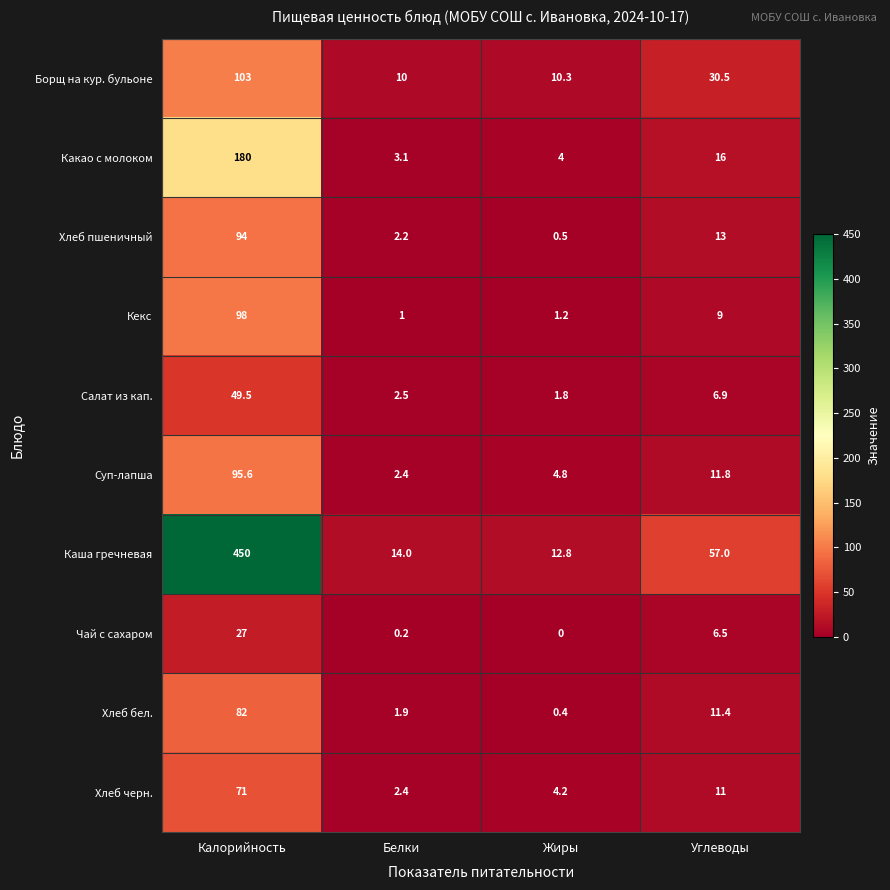

What is the total value across all series at Углеводы?

173.1